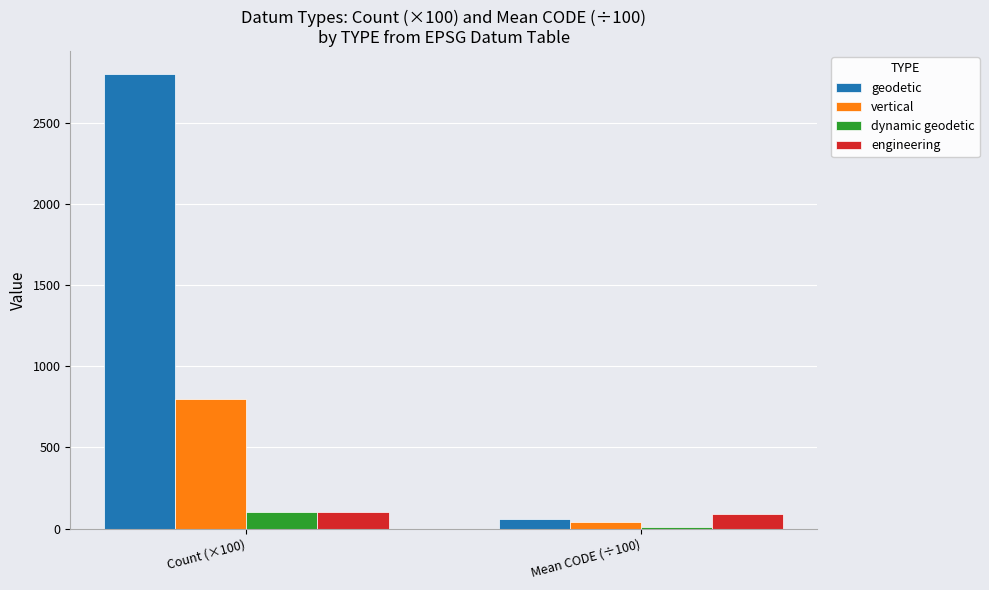

Is it true that geodetic equals 57 at Mean CODE (÷100)?

True